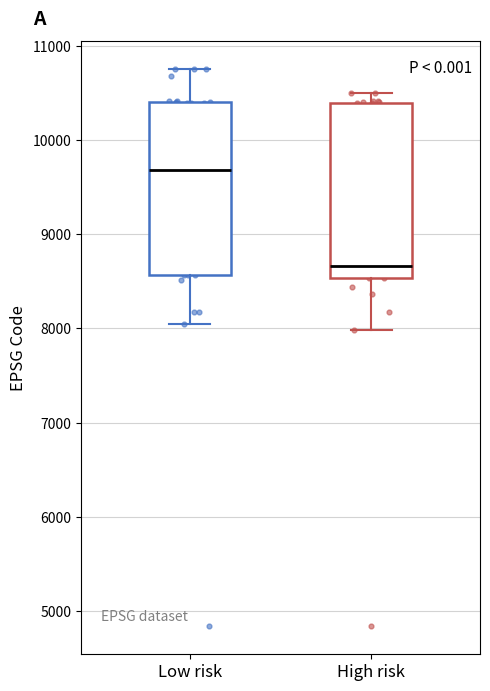

Reading left to right, transcribe this box plot: for each box, give where its median line is, the range the box spans, and where its two whiskers end, as read against the y-axis. The values are not printed on the chart, so give them approximately, as read against the axis.

Low risk: median 9700, box 8600 to 10400, whiskers 8000 to 10800
High risk: median 8700, box 8500 to 10400, whiskers 8000 to 10500